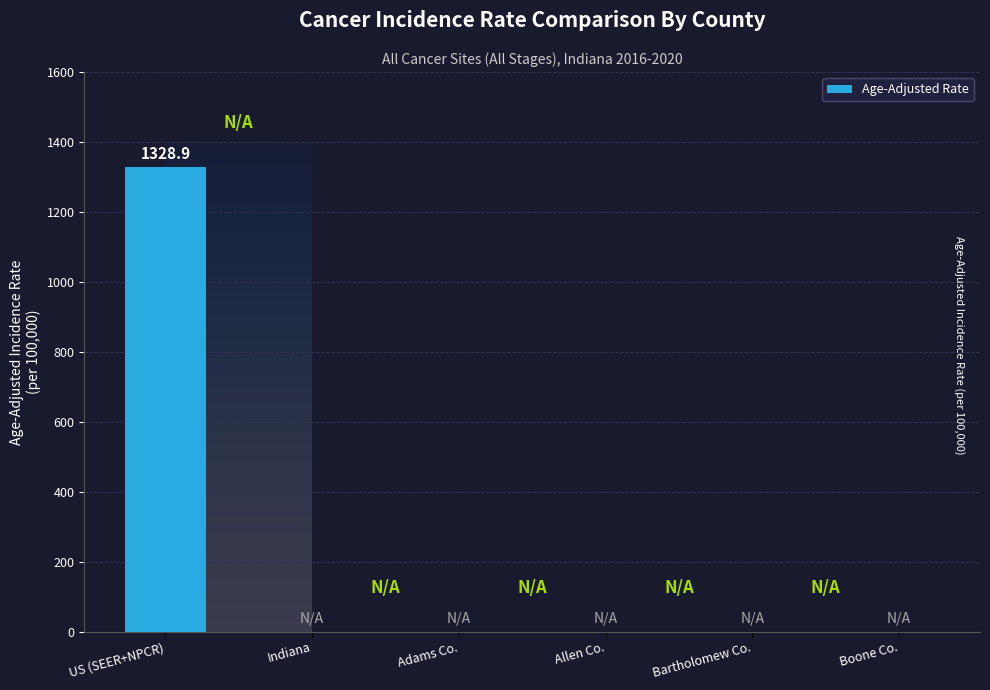

The chart shows a value of 0.0 at Indiana. True or false?

True